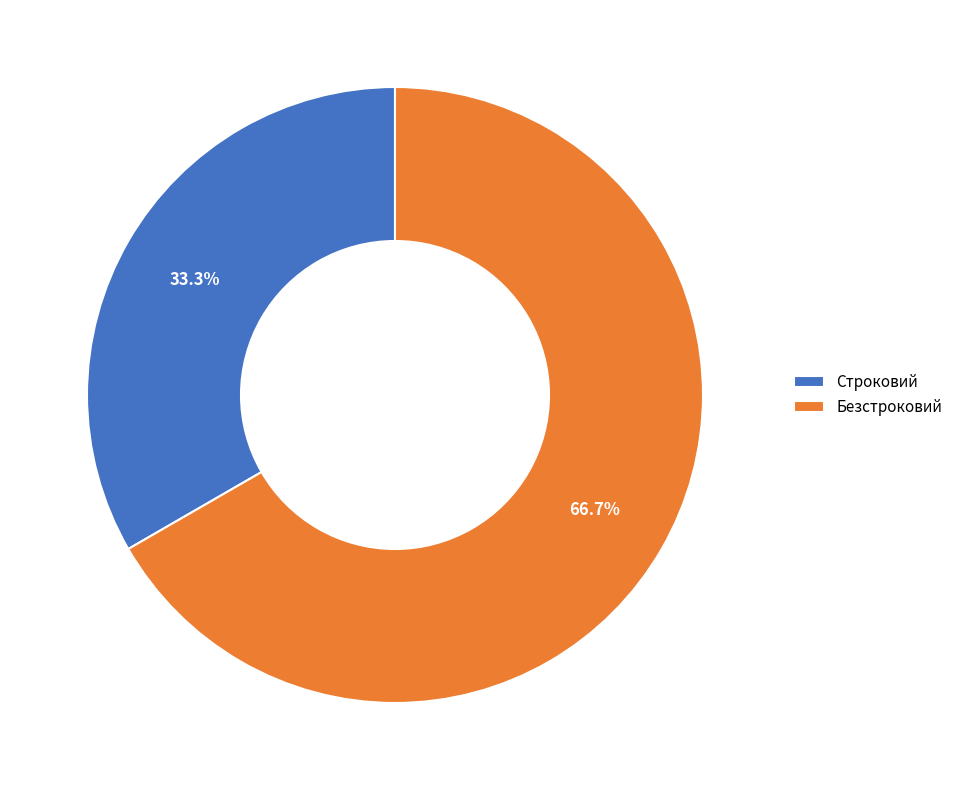

How many slices are in this pie chart?

2